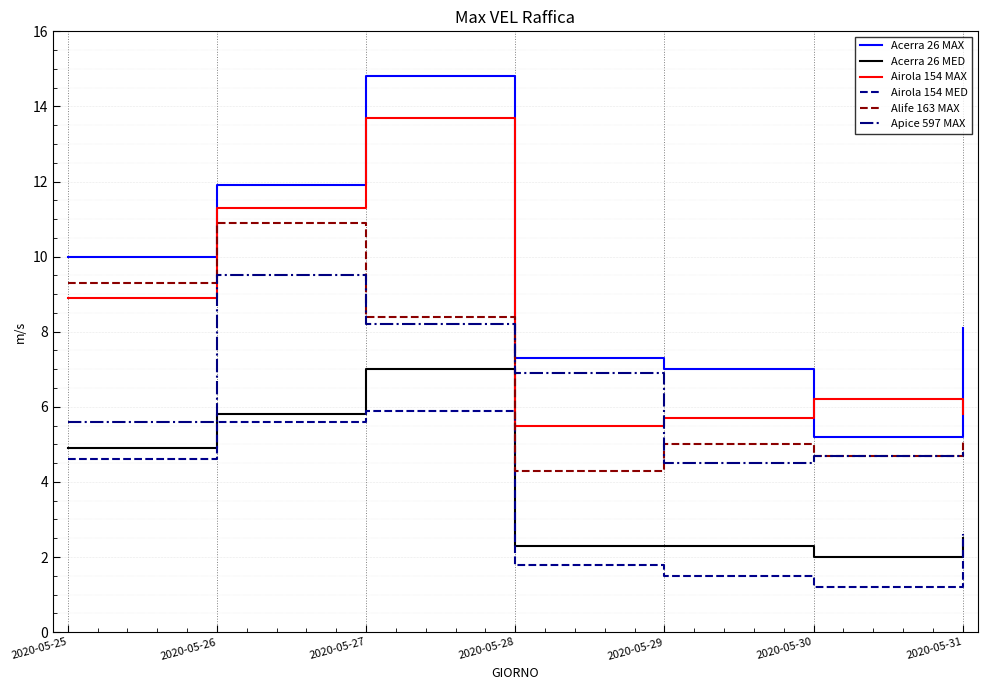

Reading left to right, extract all data points from this chart.

Acerra 26 MAX: 10.0	11.9	14.8	7.3	7.0	5.2	8.1
Acerra 26 MED: 4.9	5.8	7.0	2.3	2.3	2.0	2.5
Airola 154 MAX: 8.9	11.3	13.7	5.5	5.7	6.2	5.8
Airola 154 MED: 4.6	5.6	5.9	1.8	1.5	1.2	2.6
Alife 163 MAX: 9.3	10.9	8.4	4.3	5.0	4.7	5.1
Apice 597 MAX: 5.6	9.5	8.2	6.9	4.5	4.7	4.8